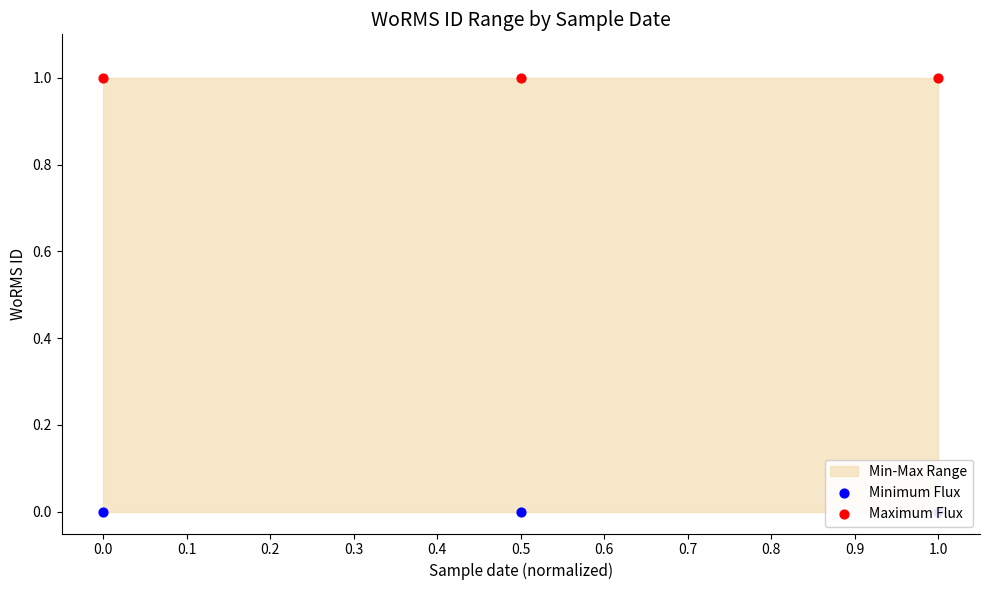

What is the total value across all series at 1.0?

1